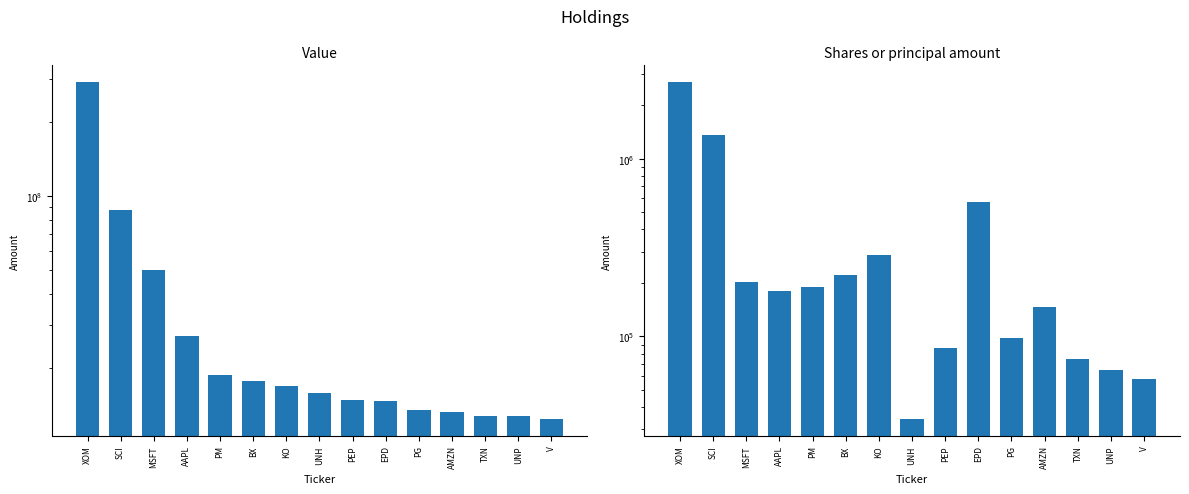

Which series has the largest total across all categories?

Value